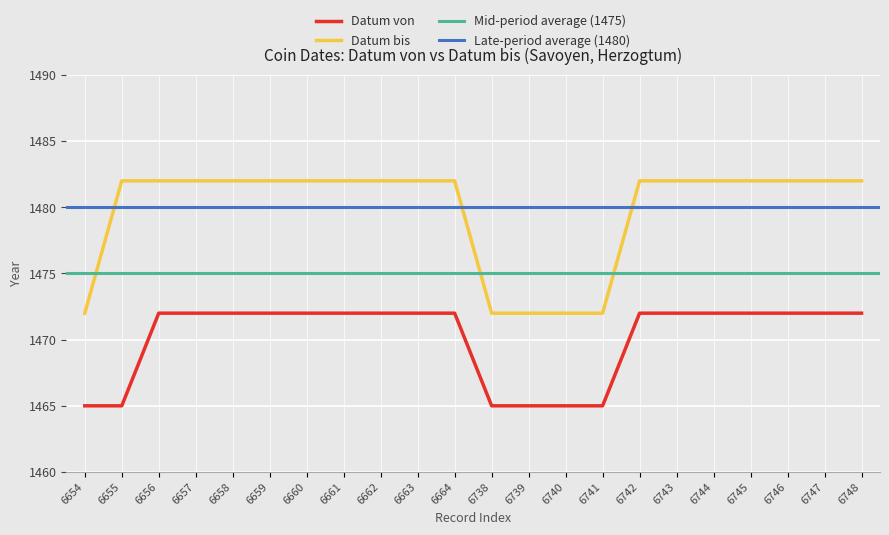

True or false: Datum bis has a value of 1482 at 6742.

True